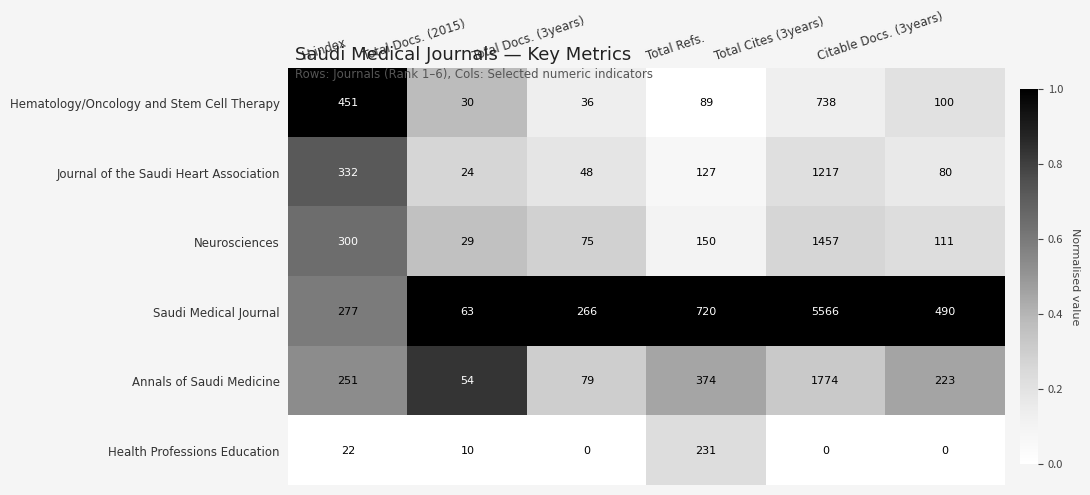

How many distinct data groups are displayed?

6